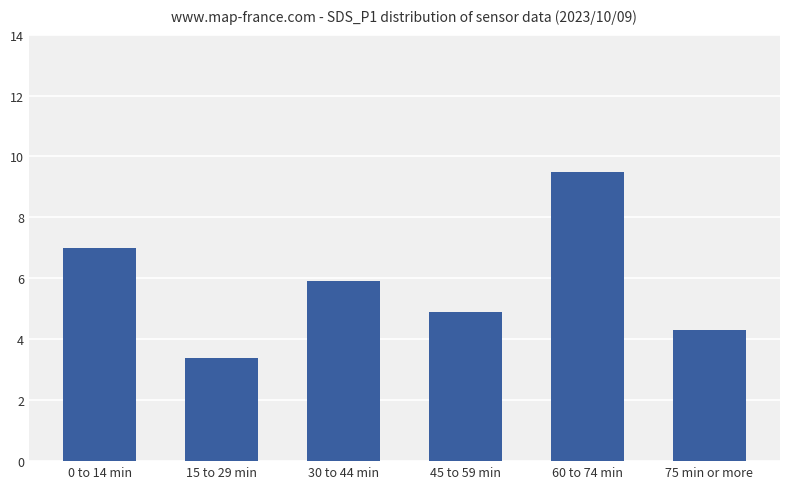

What is the value of the 3rd bar from the left?

5.9